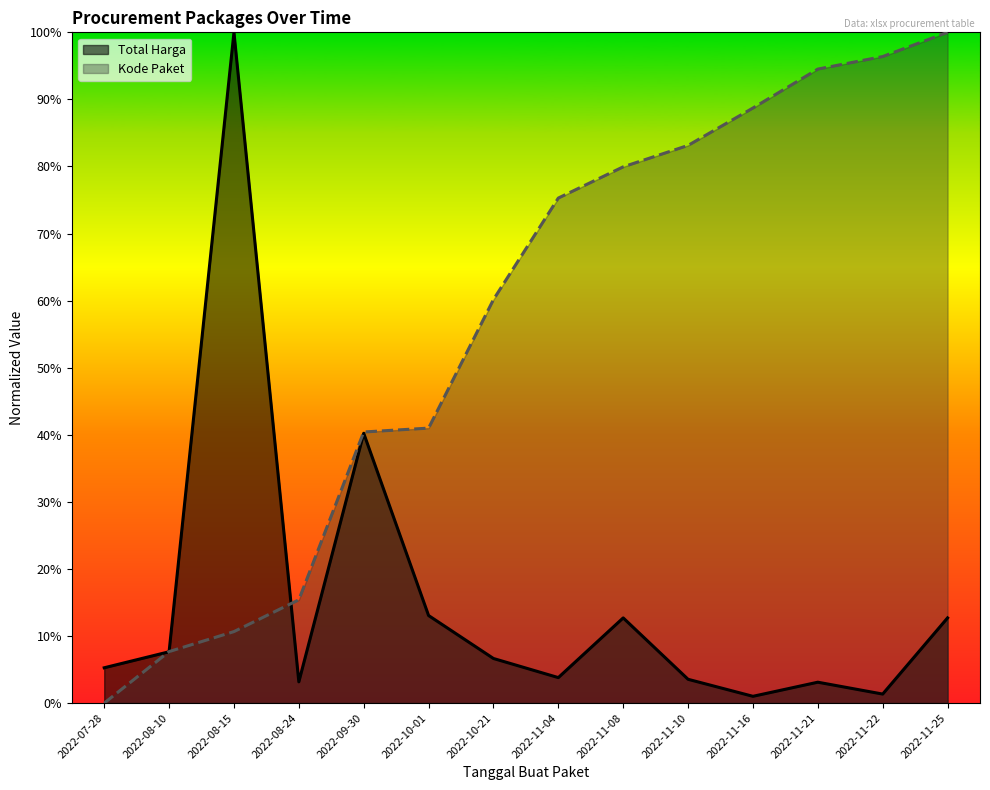

What is the approximate value of Kode Paket at 2022-11-22?

1.0